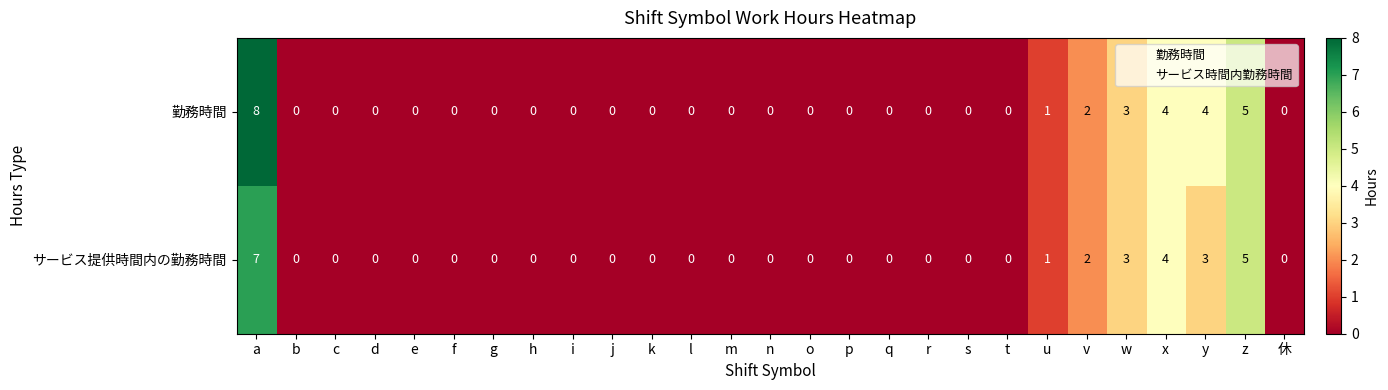

How many 勤務時間 values are between 0 and 1?

21